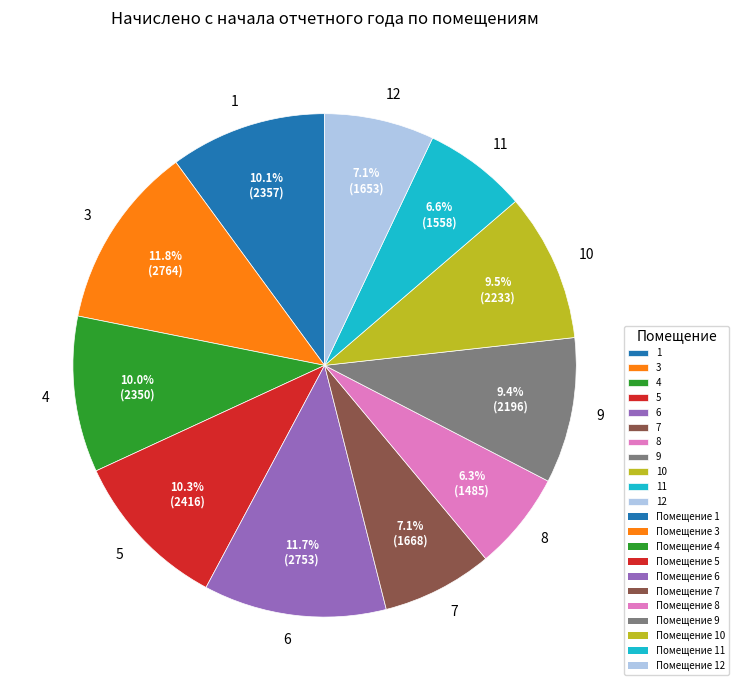

To the nearest percent, what is the average slice percentage?

9%